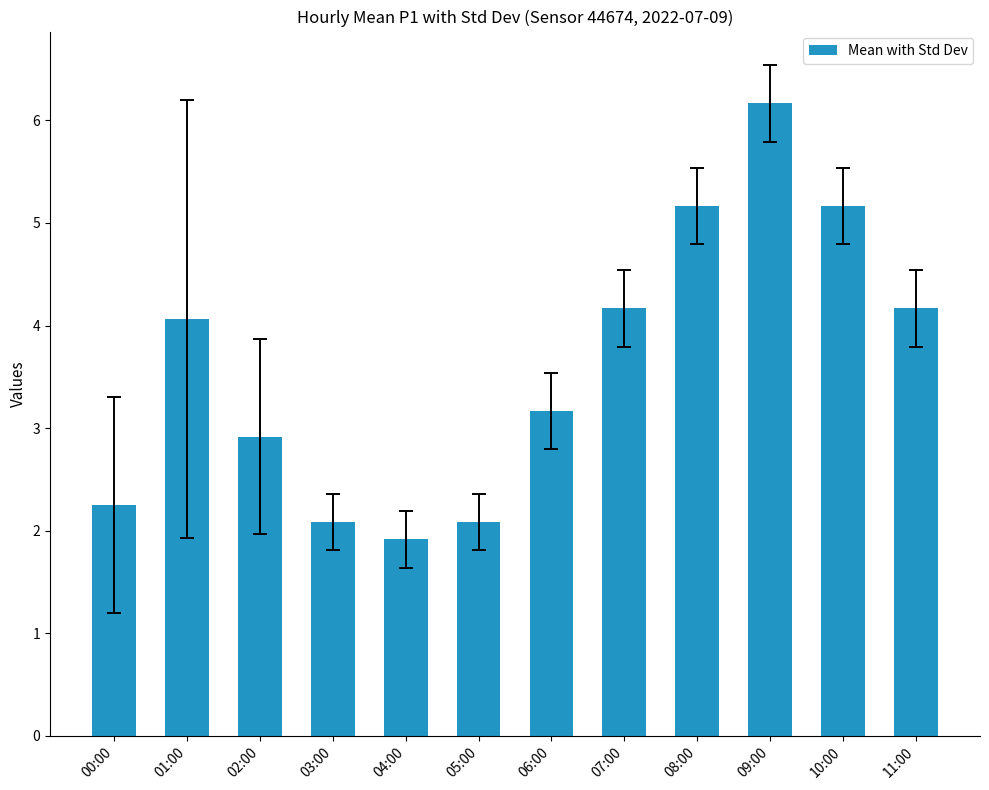

What is the difference between the values at 01:00 and 03:00?

2.0